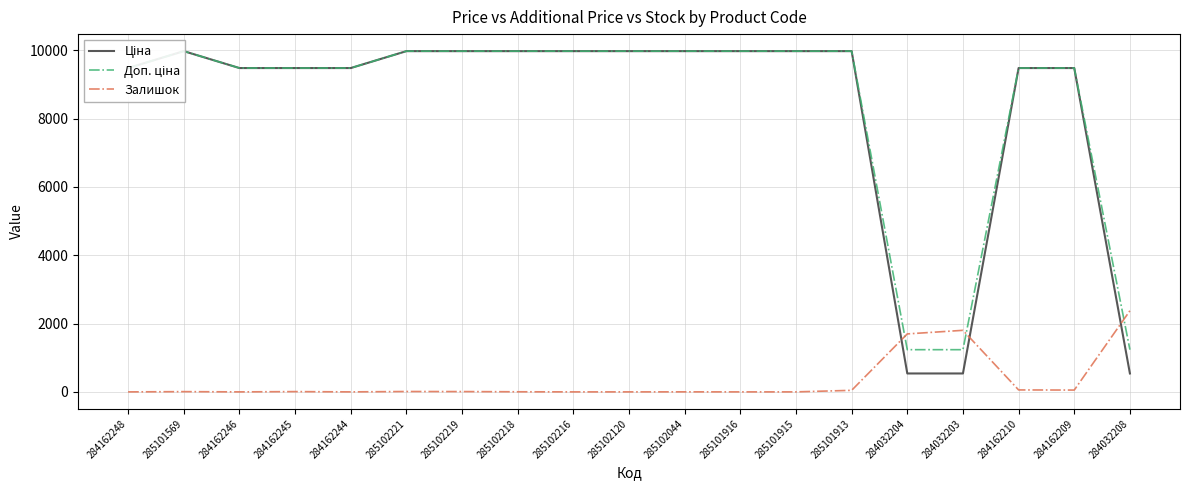

At which category is the sum across all series the highest?

285101913